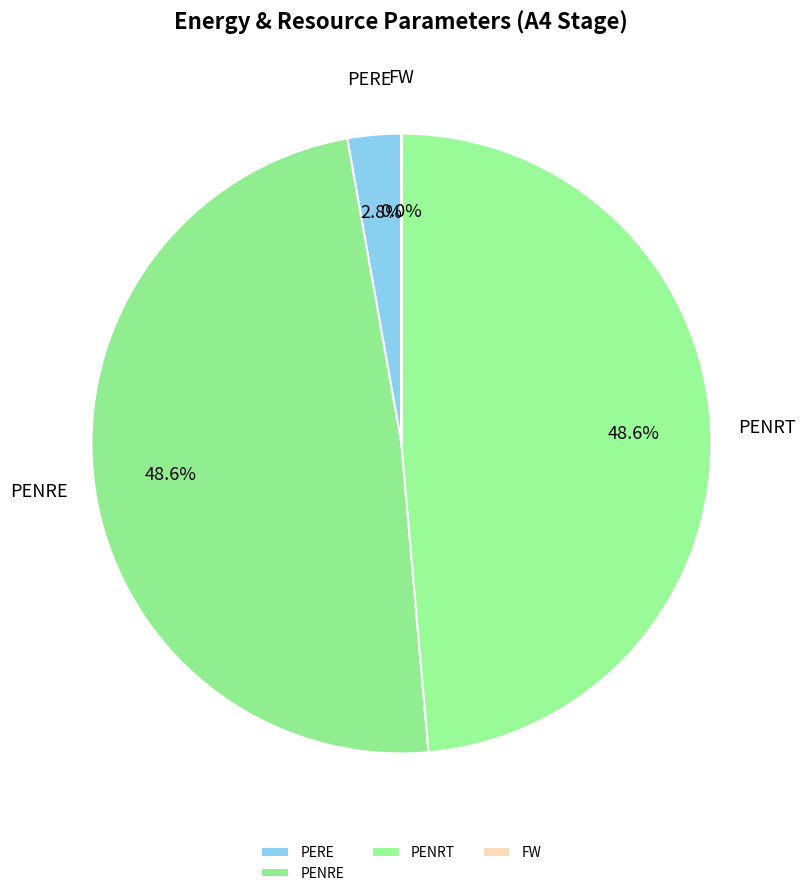

Is the sum of PENRE and PERE greater than half?

Yes